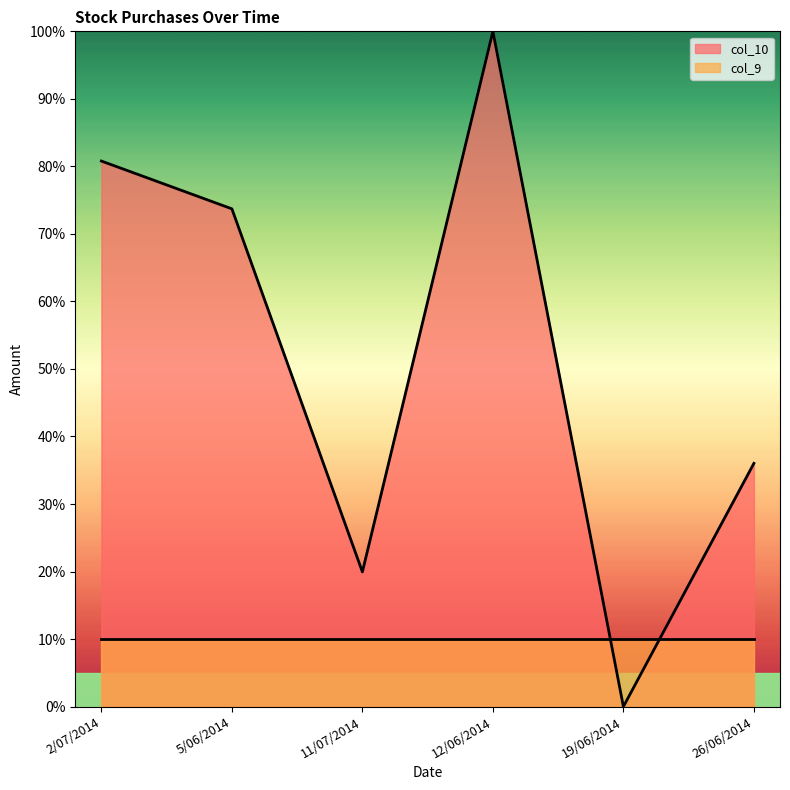

Where is the data nearest to the value 50?

26/06/2014